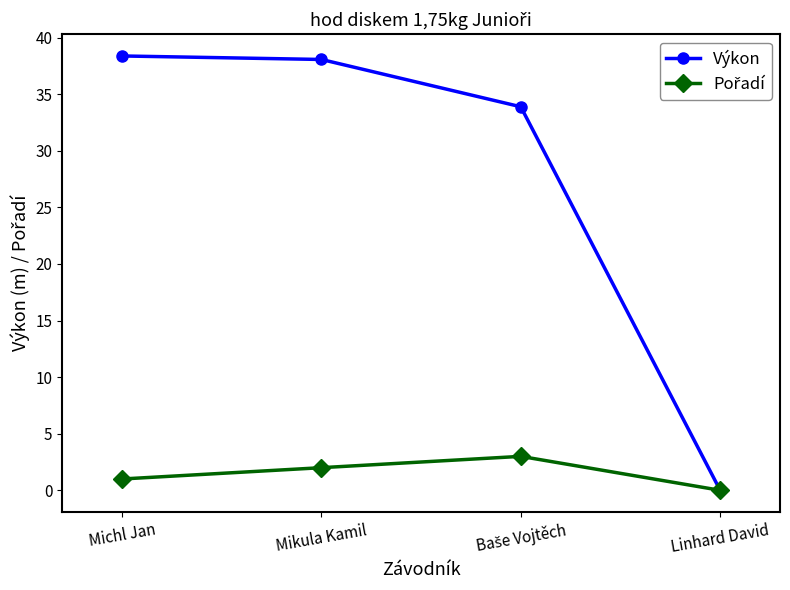

The value of Výkon at Michl Jan is 16.9. True or false?

False